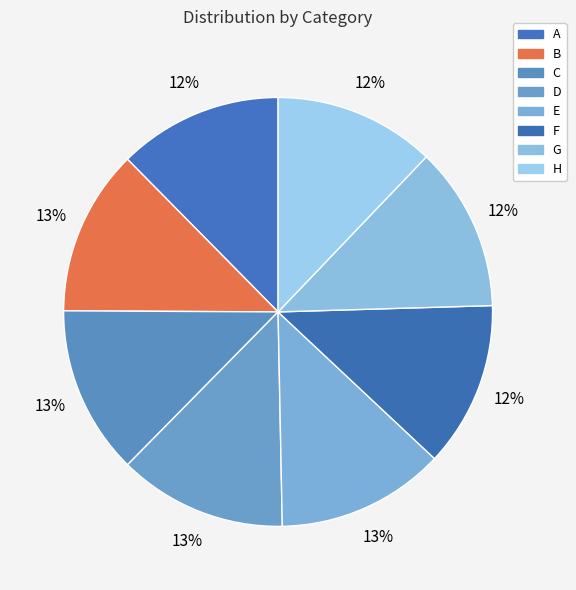

What percentage do B and G together represent?

24.9%